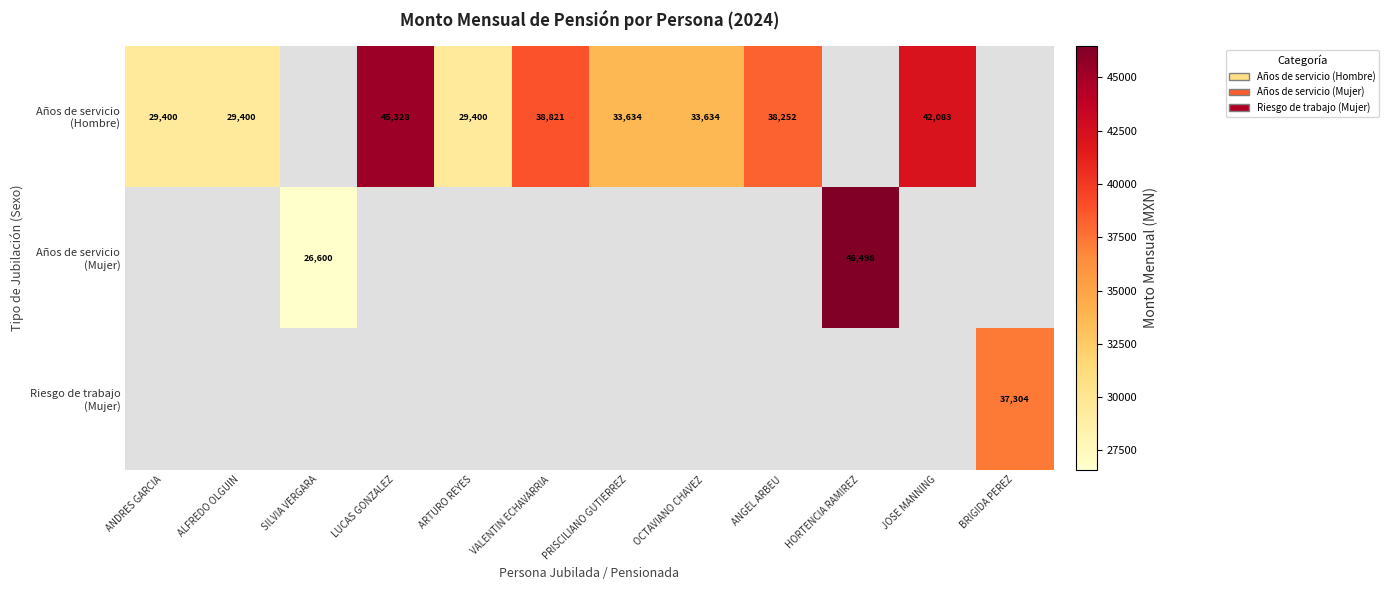

Which category has the lowest value across all series?

SILVIA VERGARA